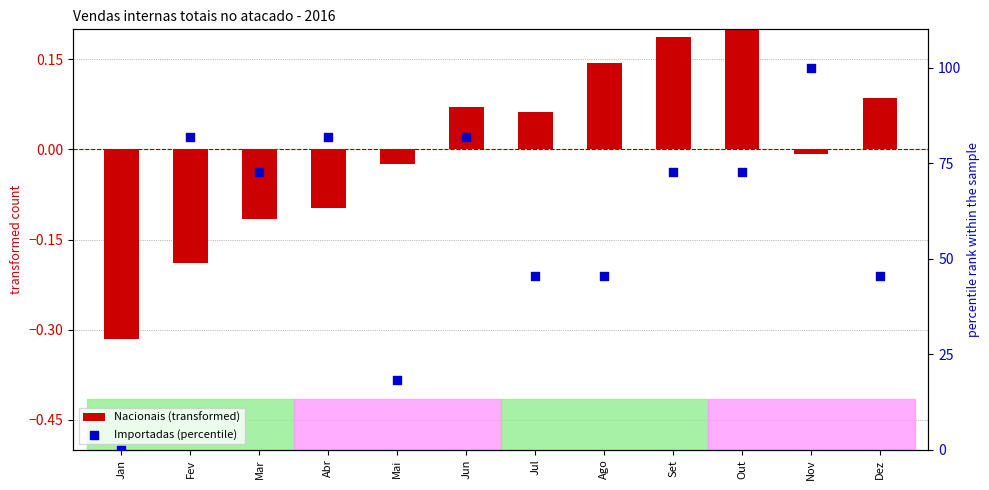

Is the value of Importadas (percentile) at Set greater than the value of Nacionais (transformed) at Ago?

Yes